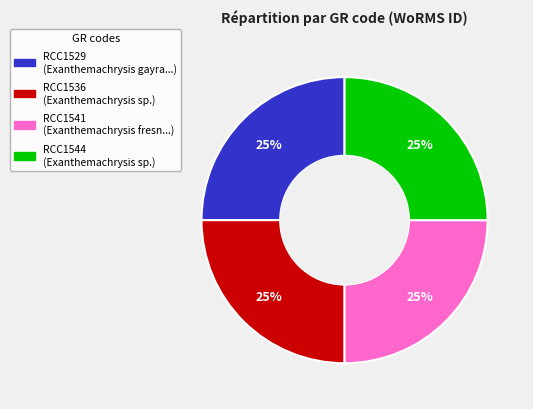

How many segments does this pie chart have?

4